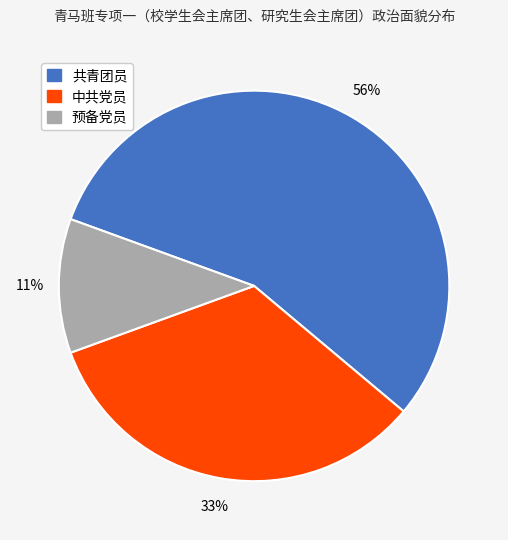

To the nearest percent, what is the combined percentage of 预备党员 and 共青团员?

67%